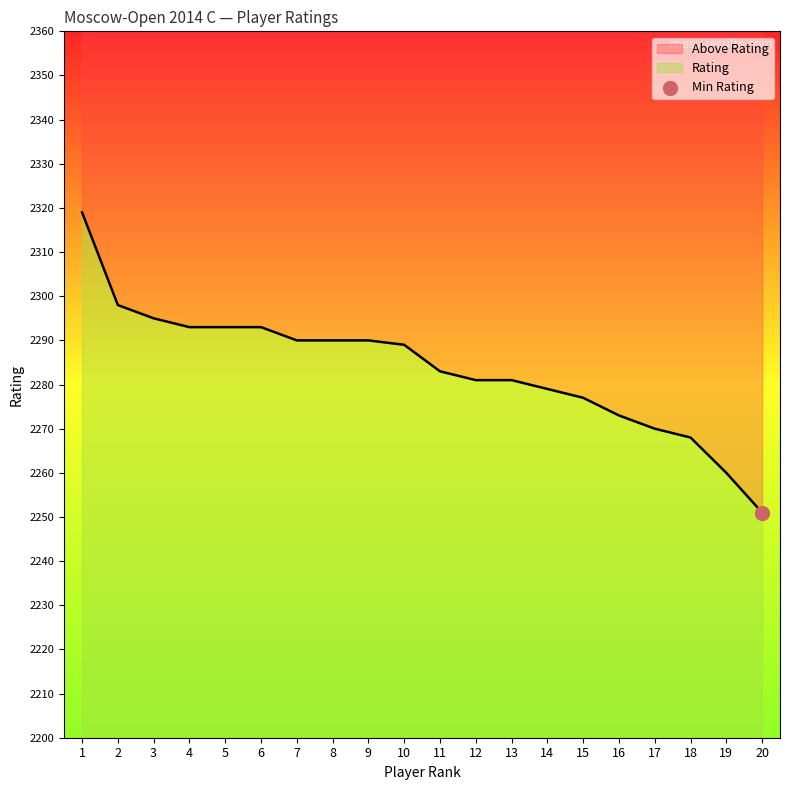

Which has a higher value, 7 or 3?

3